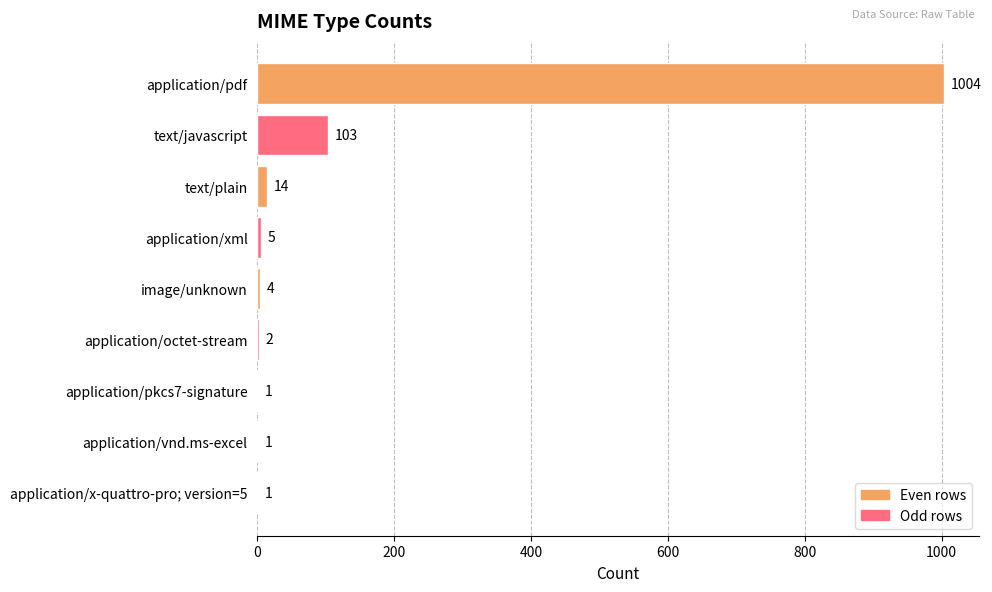

What is the greatest value displayed?

1004